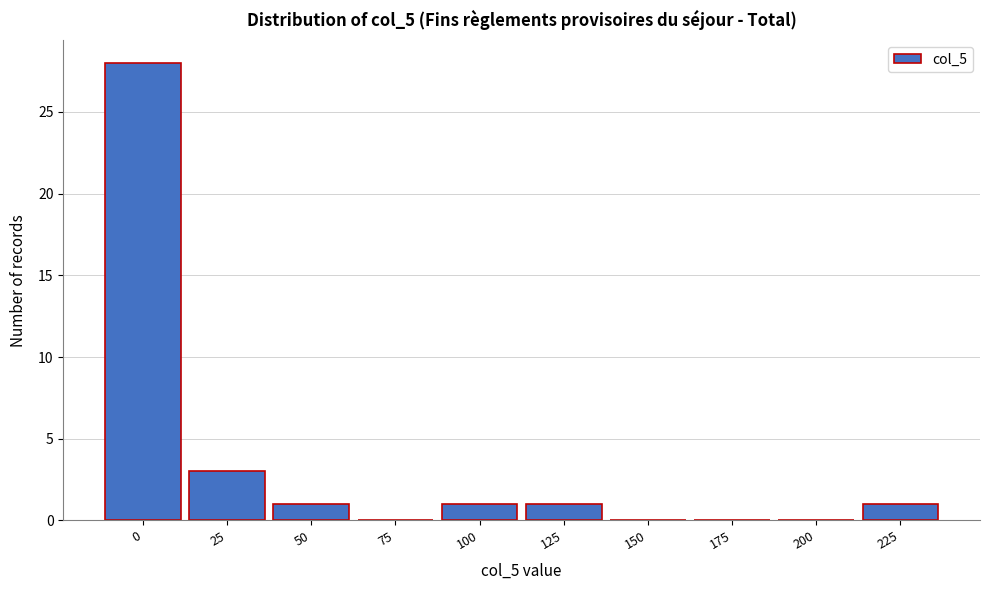

Reading left to right, what are all the values shown in this chart?

0=28	25=3	50=1	75=0	100=1	125=1	150=0	175=0	200=0	225=1